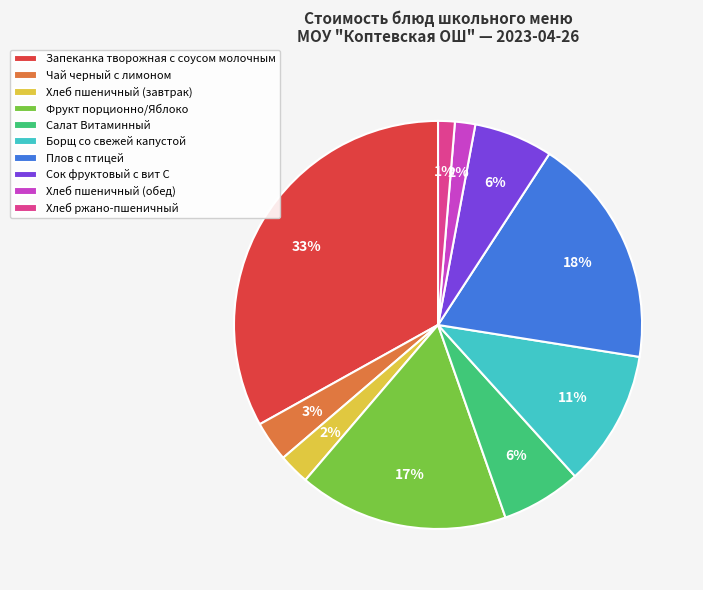

Does Фрукт порционно/Яблоко account for over 50% of the chart?

No